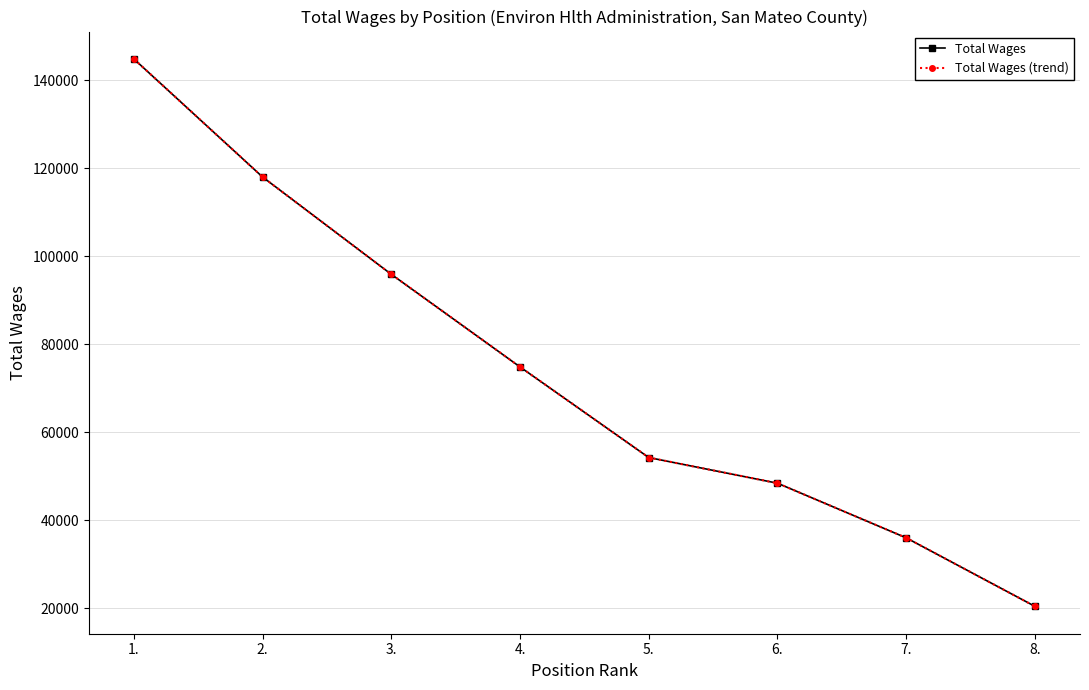

True or false: Total Wages (trend) has a value of 48389 at 6..

True